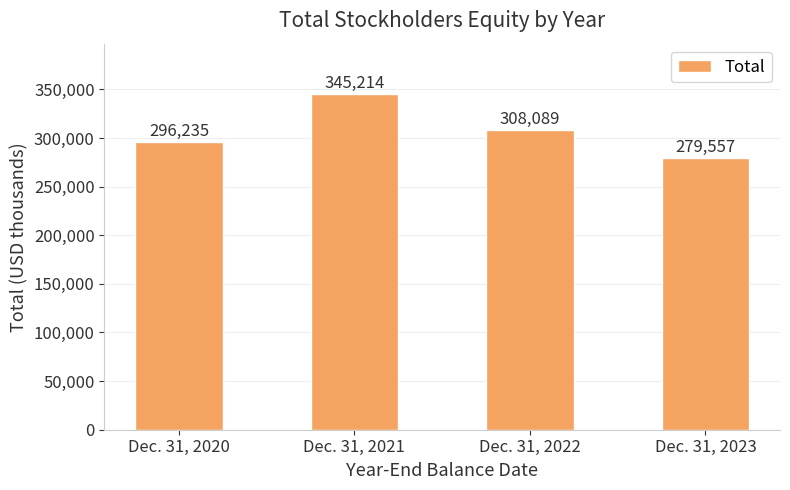

How many values are below 308089?

2